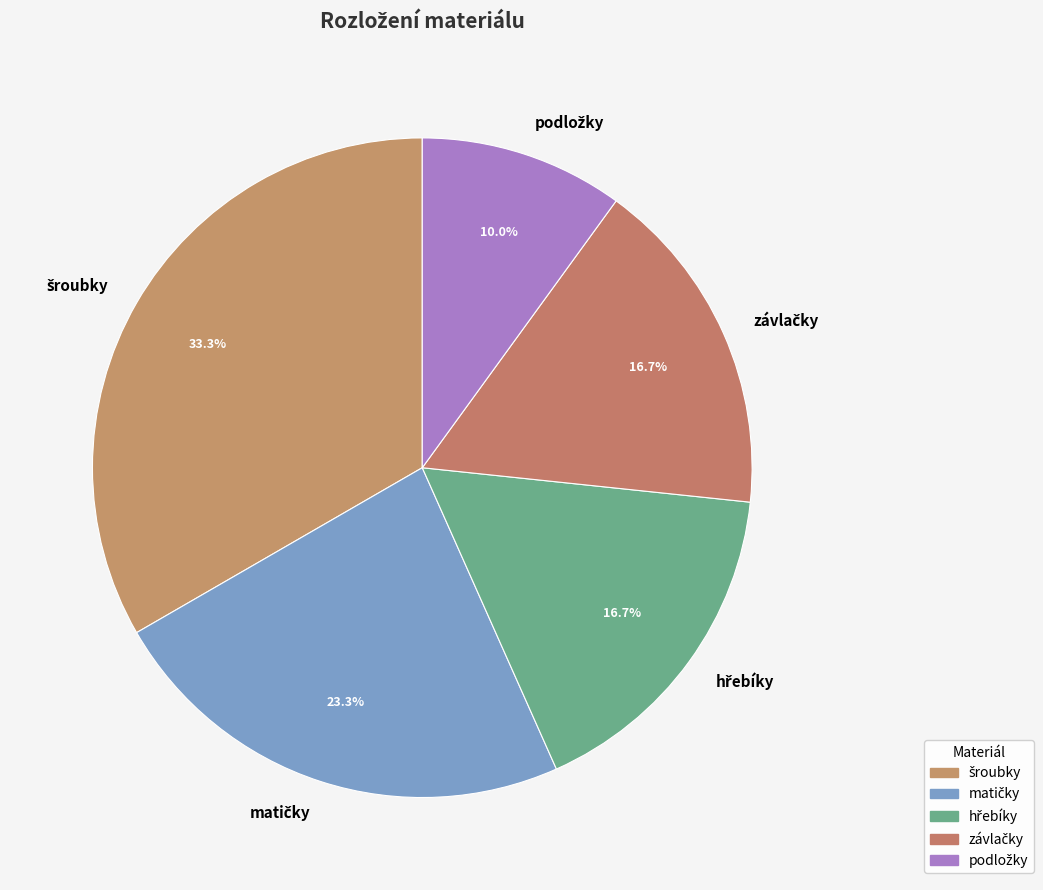

Is there any slice that represents more than half of the pie?

No